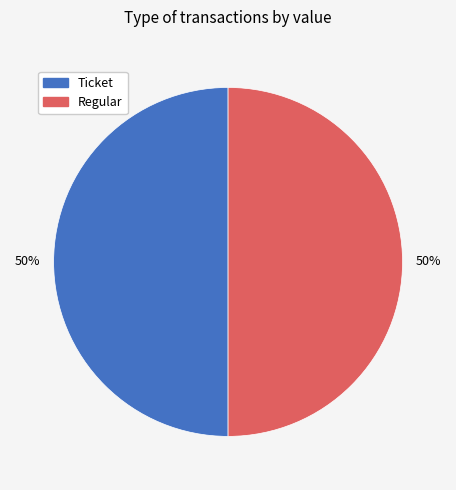

What is the ratio of the value at Regular to the value at Ticket?

1.0